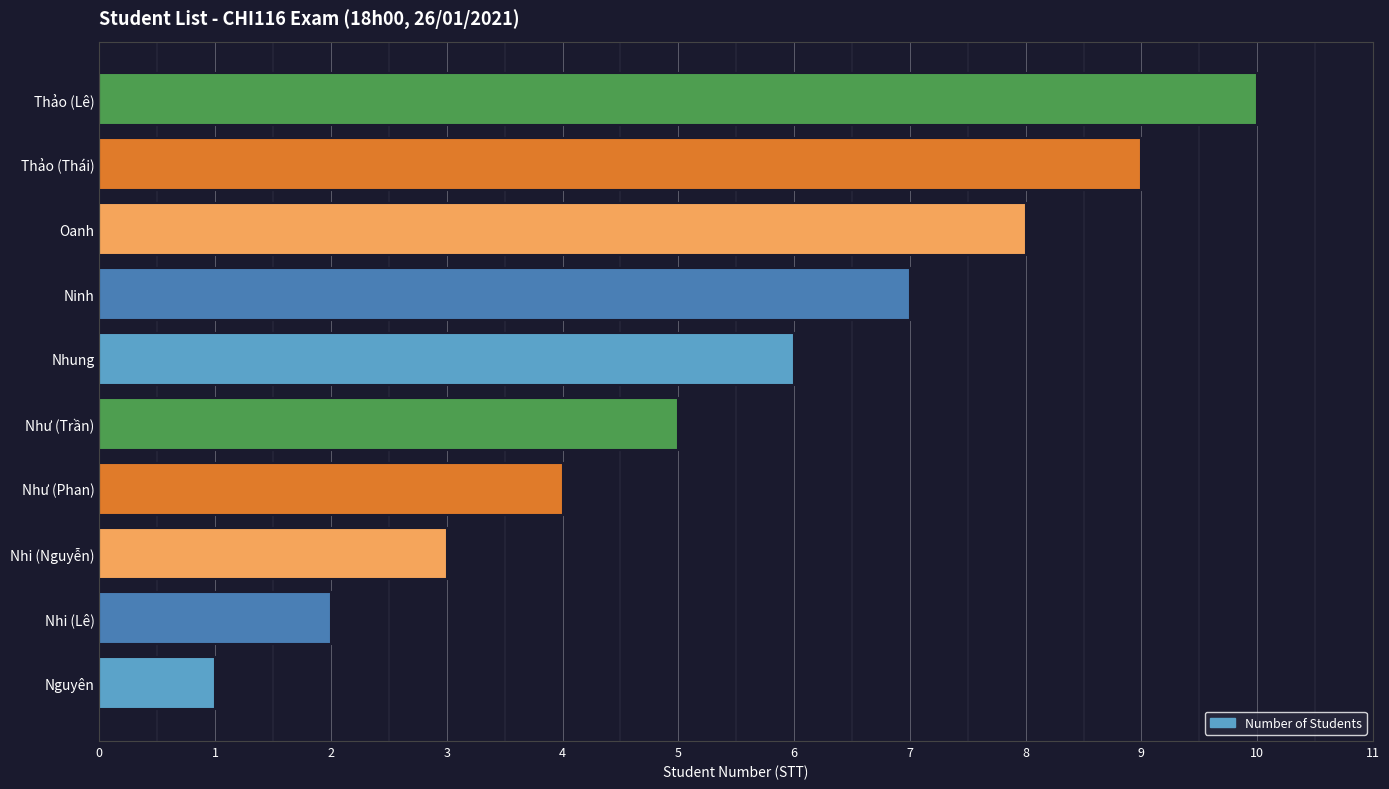

Rank the categories by value from highest to lowest.

Thảo (Lê), Thảo (Thái), Oanh, Ninh, Nhung, Như (Trần), Như (Phan), Nhi (Nguyễn), Nhi (Lê), Nguyên